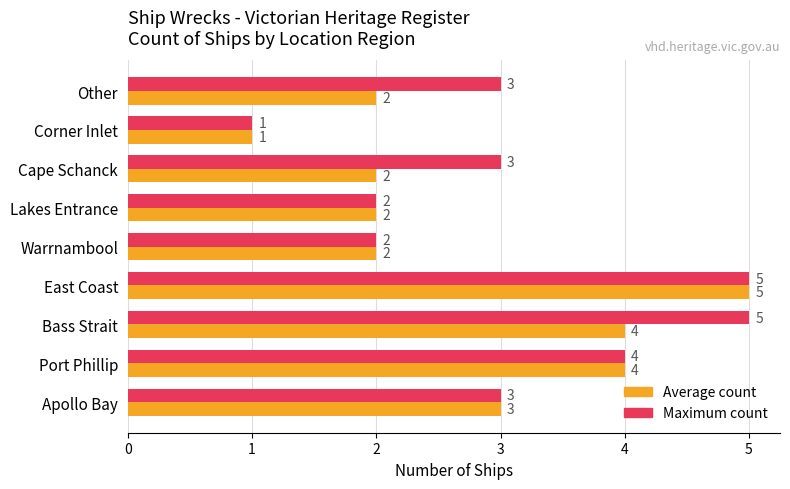

Which category has the lowest value in the Average count series?

Corner Inlet